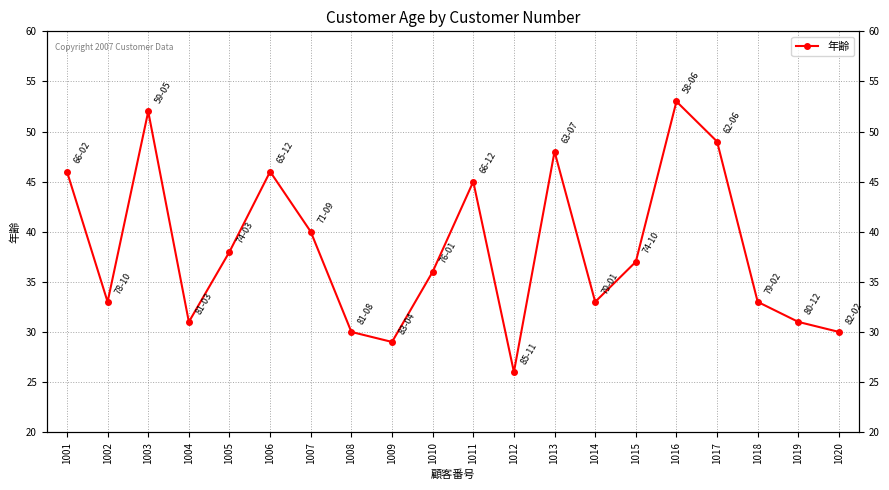

Rank the categories by value from lowest to highest.

1012, 1009, 1008, 1020, 1004, 1019, 1002, 1014, 1018, 1010, 1015, 1005, 1007, 1011, 1001, 1006, 1013, 1017, 1003, 1016